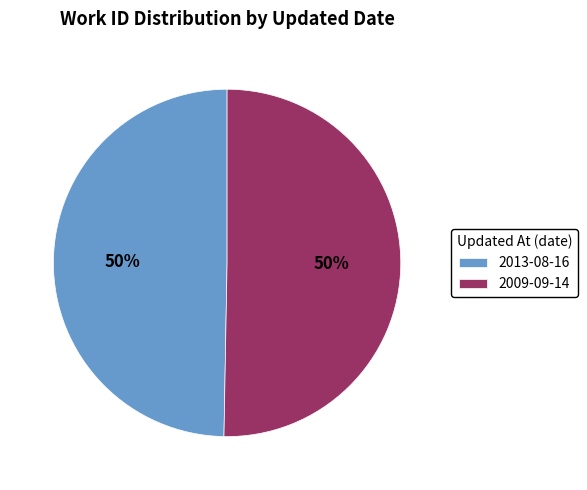

How many segments does this pie chart have?

2